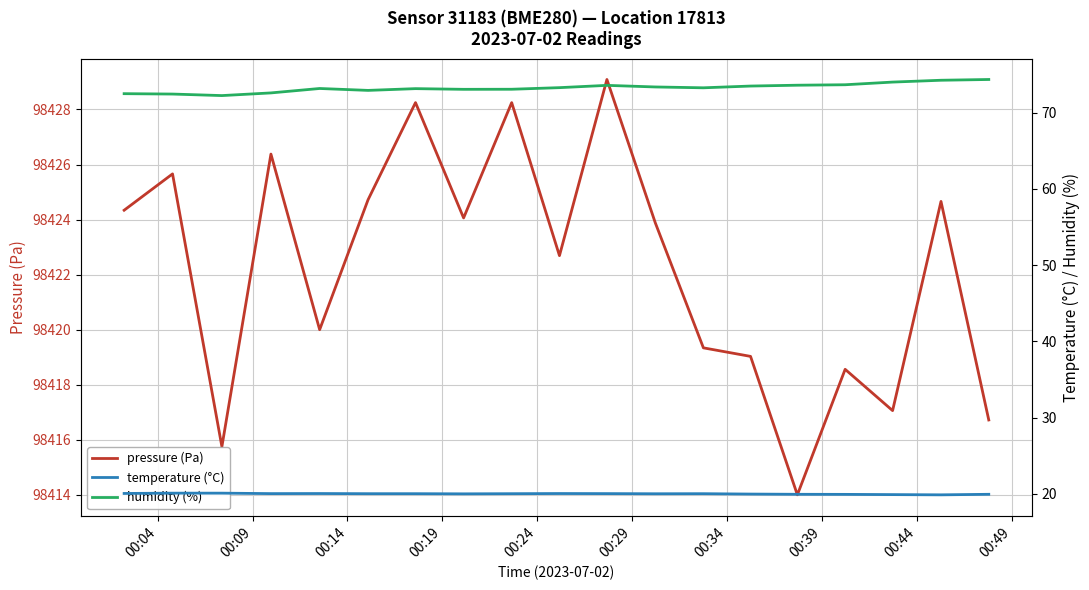

Which series has the largest range (max minus min)?

pressure (Pa)